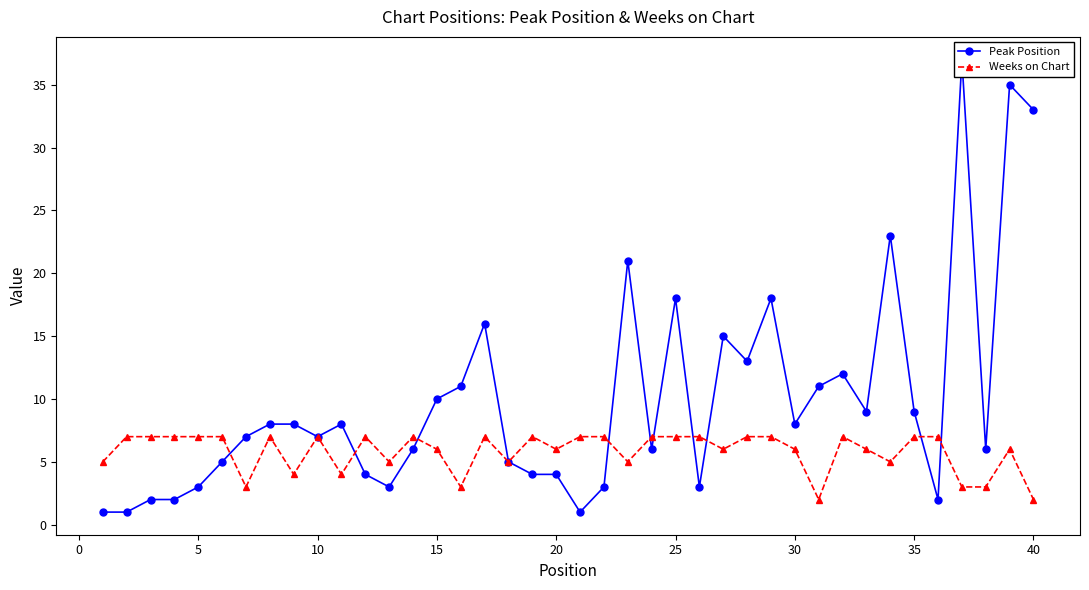

True or false: Weeks on Chart has more than 2 interior local peaks.

True